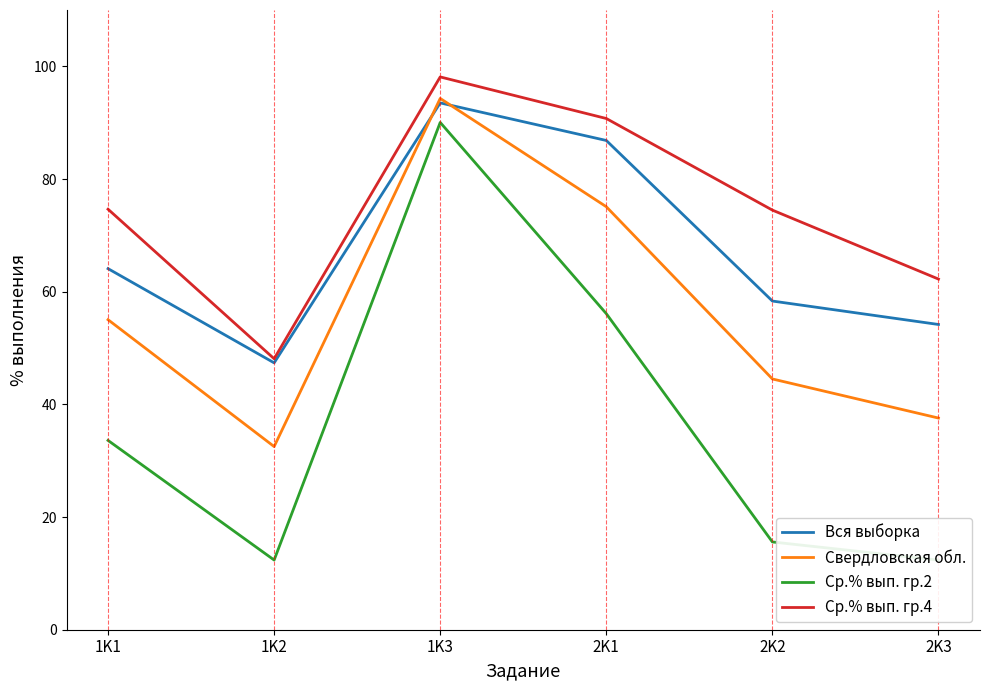

Rank the series at 2K2 from lowest to highest value.

Ср.% вып. гр.2, Свердловская обл., Вся выборка, Ср.% вып. гр.4